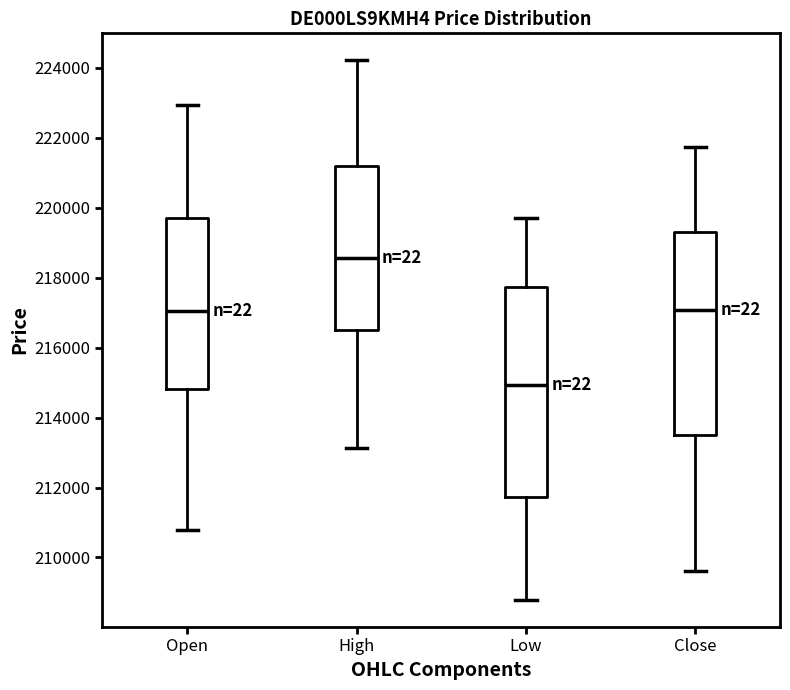

Reading left to right, read every box against the y-axis: the position of its median line, the range the box covers, and the ends of its whiskers. The values are not printed on the chart, so give them approximately, as read against the axis.

Open: median 217000, box 214800 to 219800, whiskers 210800 to 223000
High: median 218600, box 216400 to 221200, whiskers 213200 to 224200
Low: median 215000, box 211800 to 217800, whiskers 208800 to 219600
Close: median 217000, box 213400 to 219400, whiskers 209600 to 221800